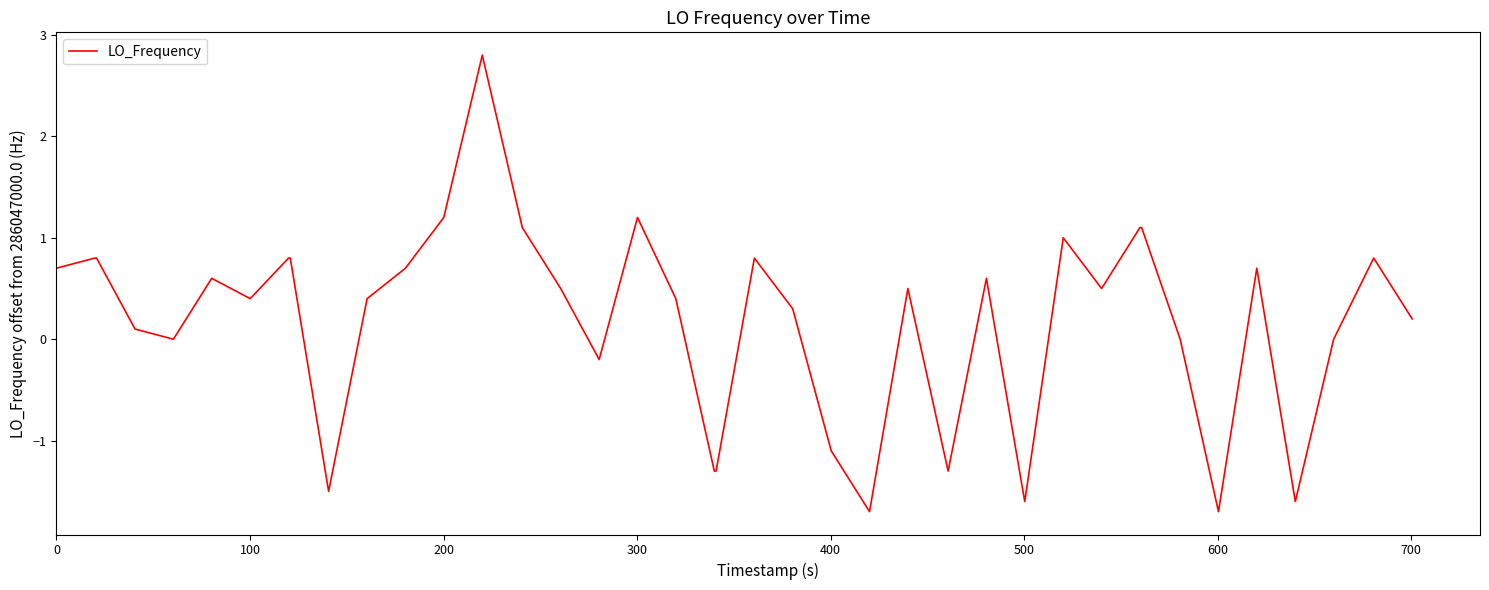

What is the difference between the maximum and minimum values?

4.5